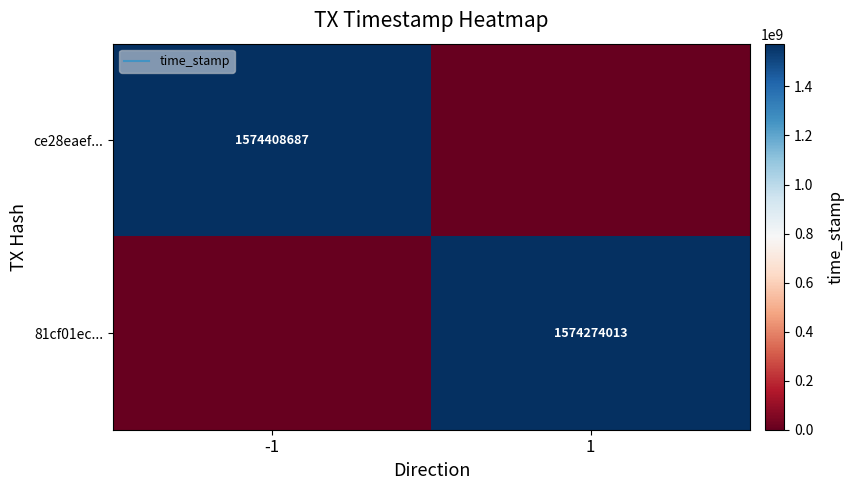

Is the value of ce28eaef... at -1 greater than the value of 81cf01ec... at 1?

Yes